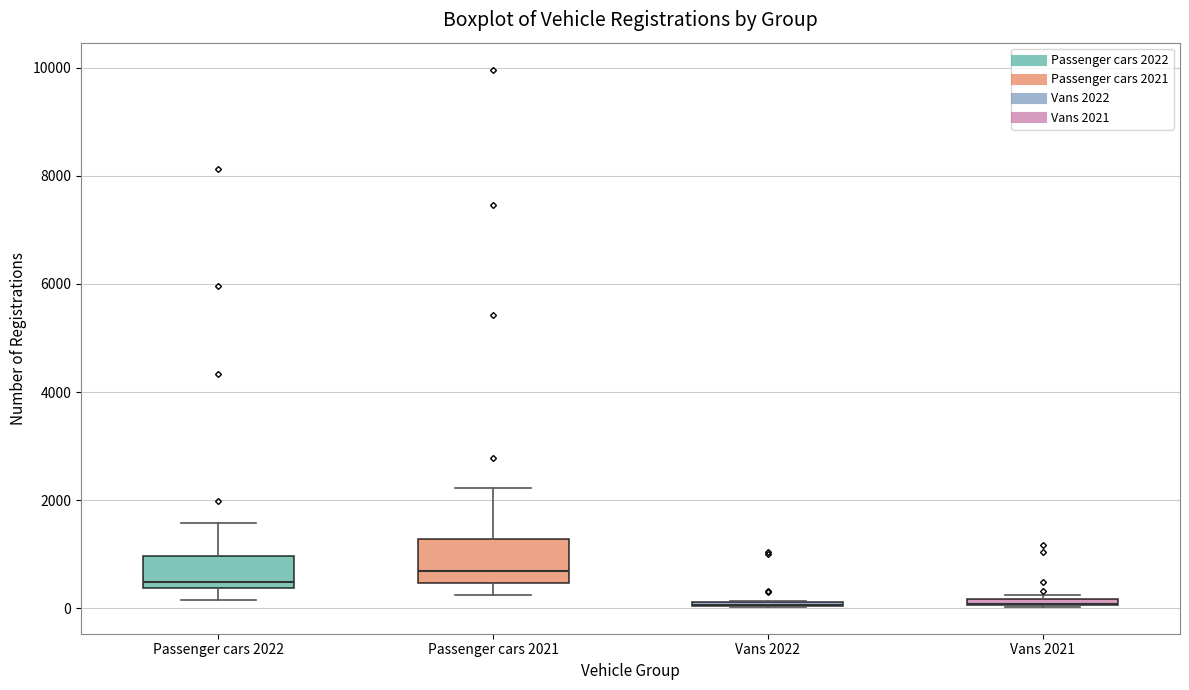

Comparing the boxes themselves (not the whiskers), which one is the tallest?

Passenger cars 2021